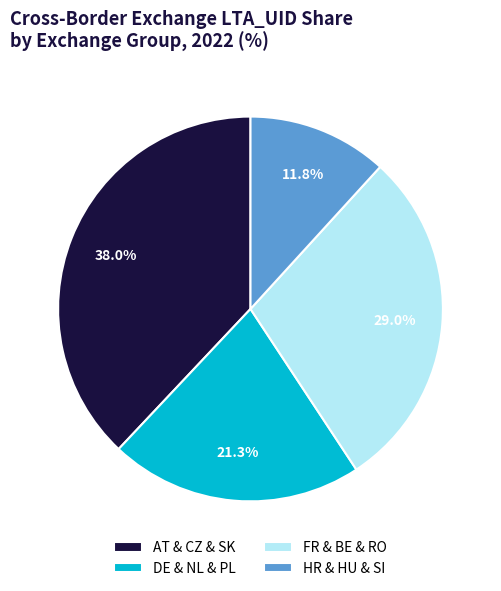

What is the ratio of the value at AT & CZ & SK to the value at HR & HU & SI?

3.2